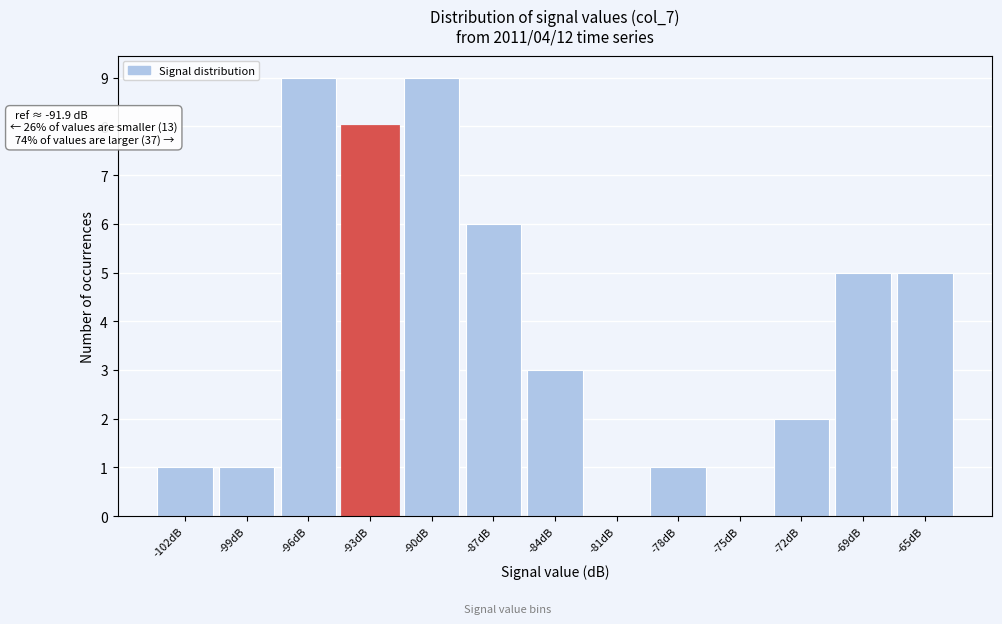

Reading left to right, extract all data points from this chart.

-102dB=1	-99dB=1	-96dB=9	-93dB=8	-90dB=9	-87dB=6	-84dB=3	-81dB=0	-78dB=1	-75dB=0	-72dB=2	-69dB=5	-65dB=5